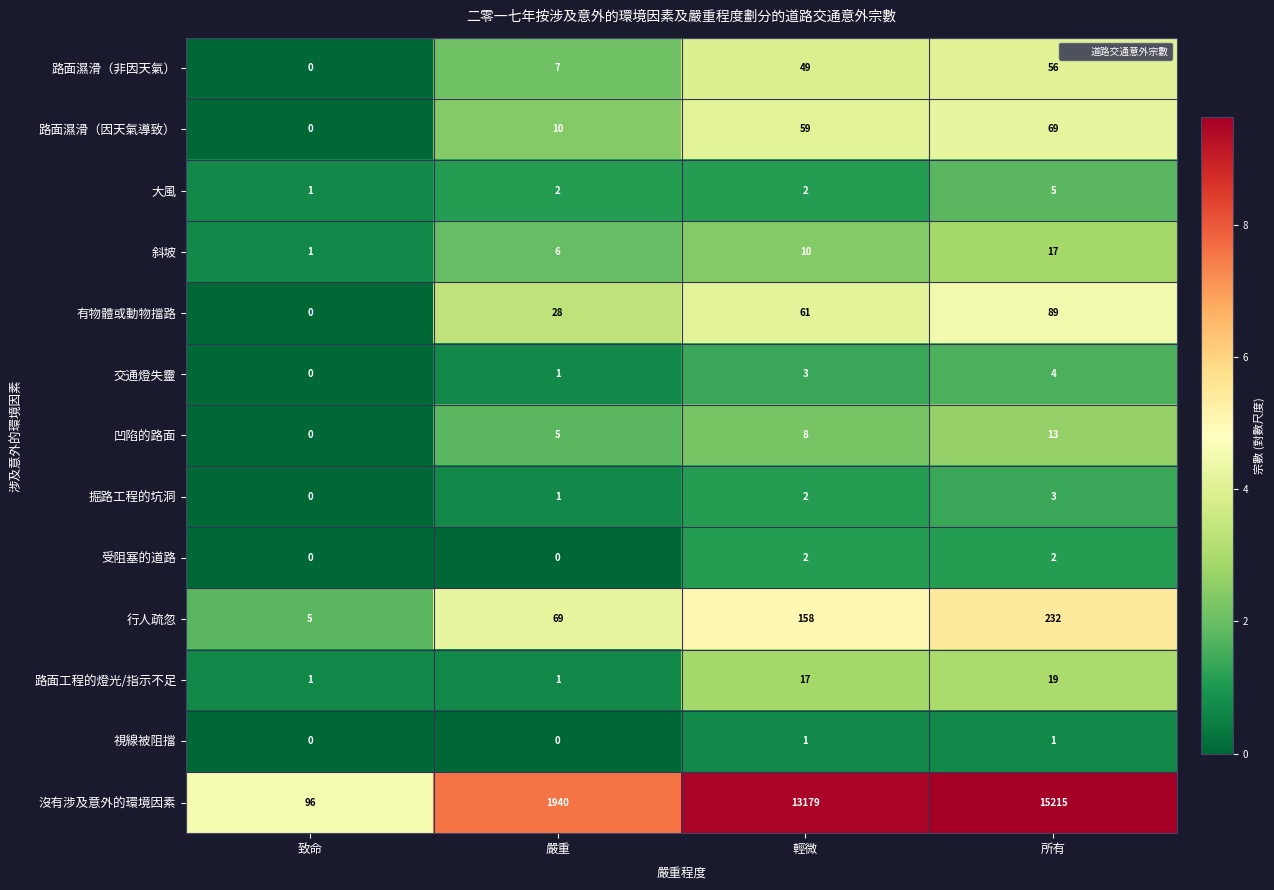

What is the highest value of the 交通燈失靈 series?

4